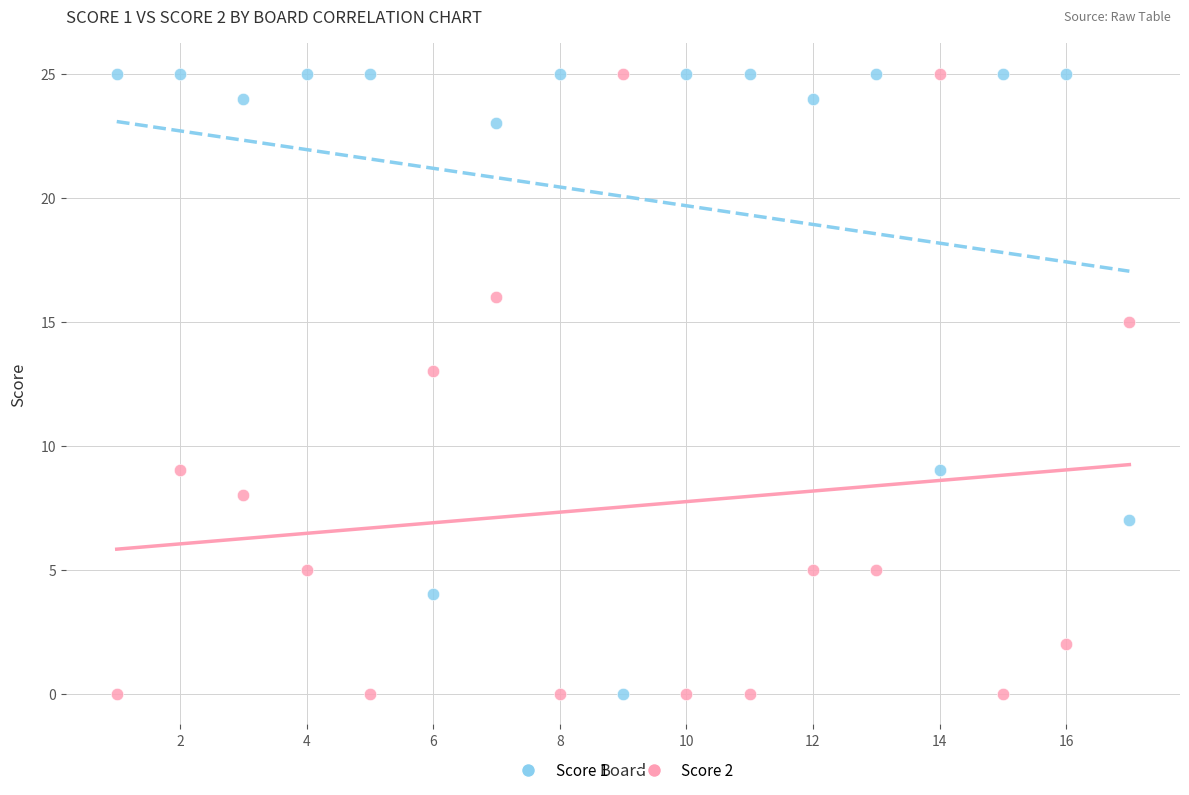

What is the X range (max minus min) for the scatter plot?

16